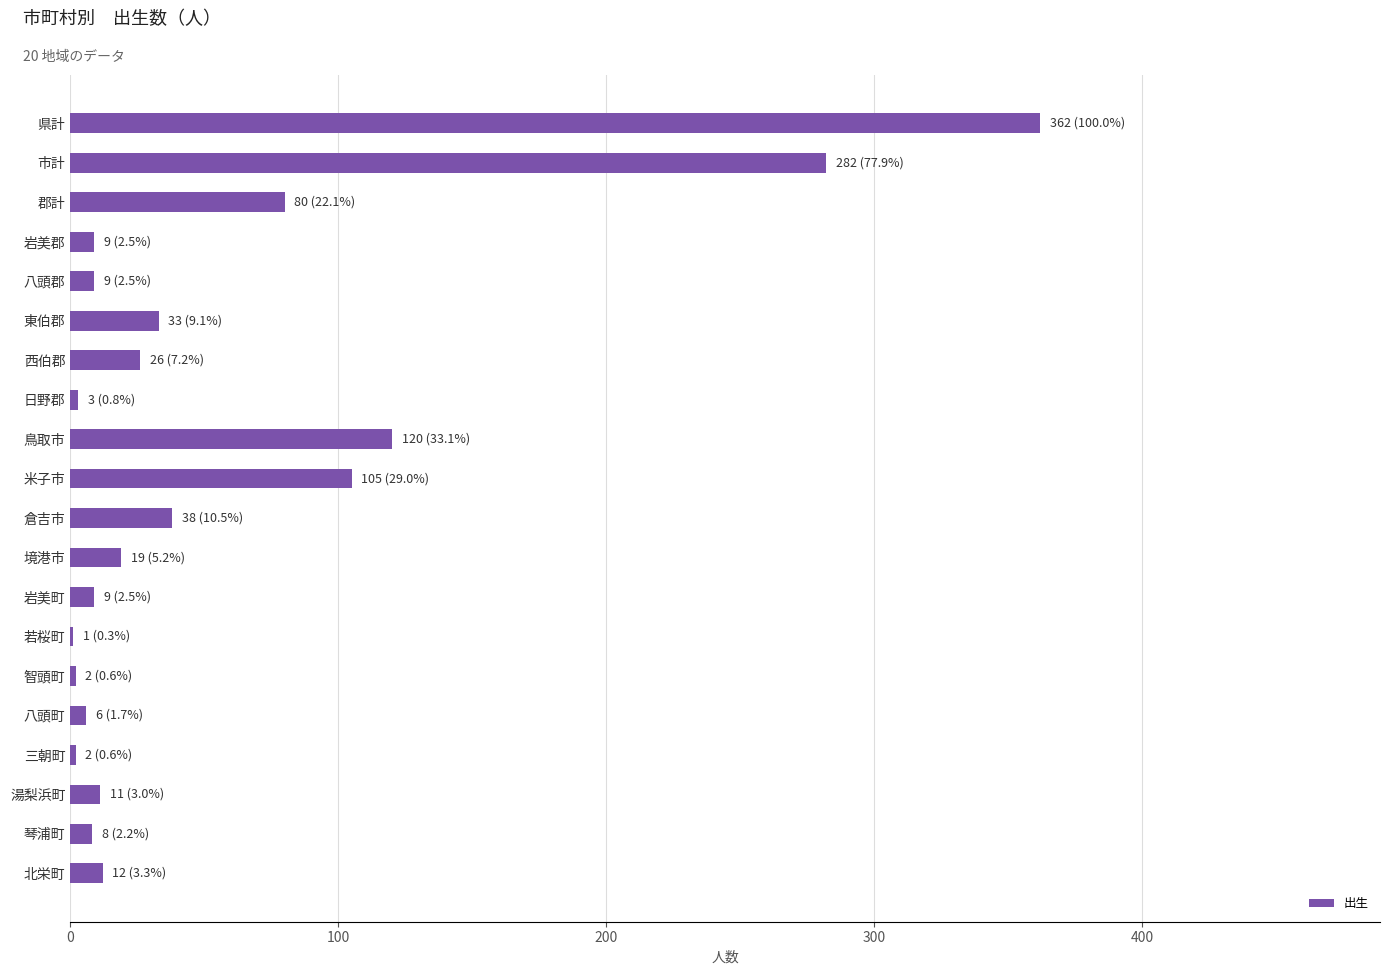

The value at 湯梨浜町 is 11. True or false?

True